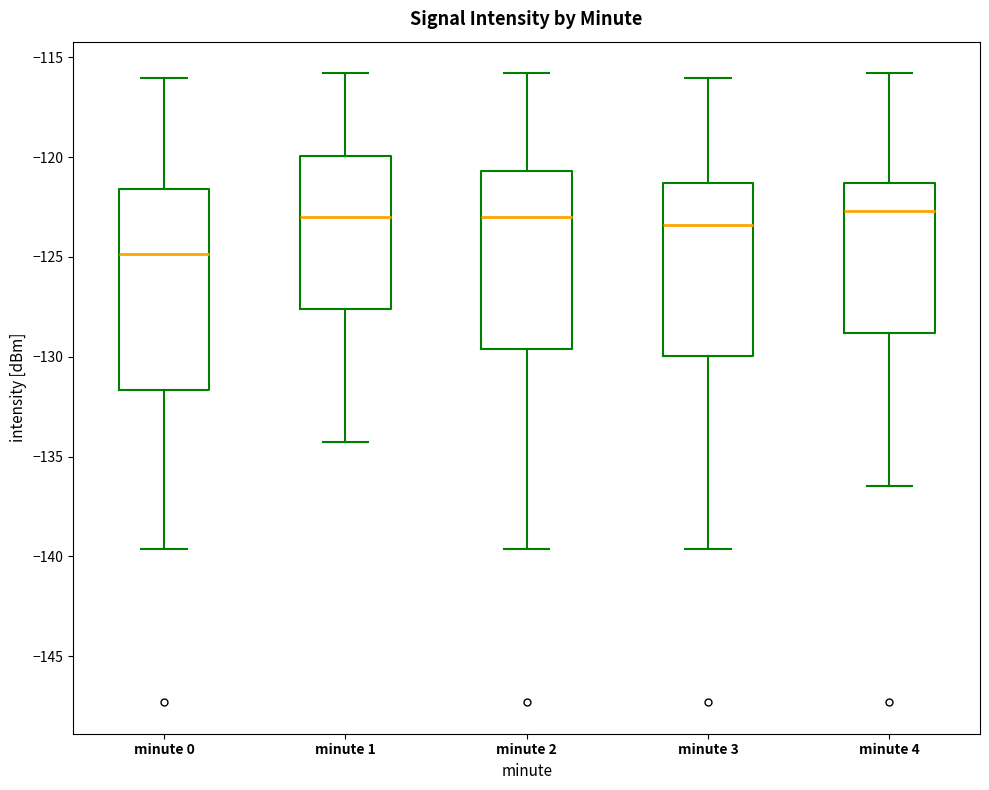

Reading left to right, transcribe this box plot: for each box, give where its median line is, the range the box spans, and where its two whiskers end, as read against the y-axis. The values are not printed on the chart, so give them approximately, as read against the axis.

minute 0: median -125.0, box -131.5 to -121.5, whiskers -139.5 to -116.0
minute 1: median -123.0, box -127.5 to -120.0, whiskers -134.5 to -116.0
minute 2: median -123.0, box -129.5 to -120.5, whiskers -139.5 to -116.0
minute 3: median -123.5, box -130.0 to -121.5, whiskers -139.5 to -116.0
minute 4: median -122.5, box -129.0 to -121.5, whiskers -136.5 to -116.0